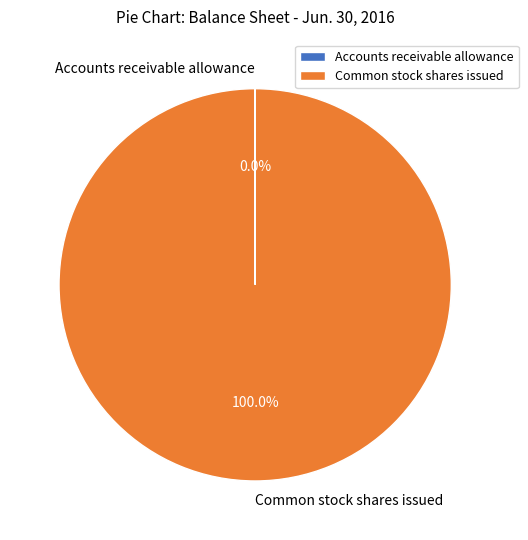

Which category has the biggest portion of the pie?

Common stock shares issued